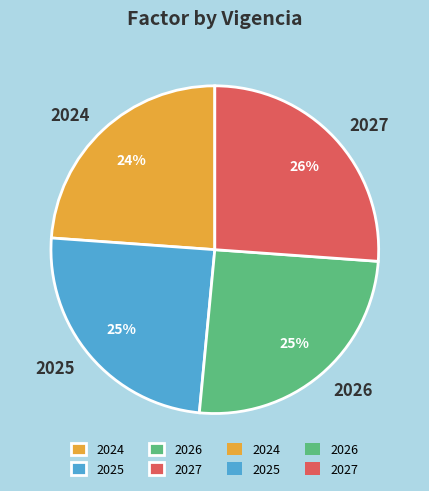

To the nearest percent, what is the combined percentage of 2024 and 2026?

49%